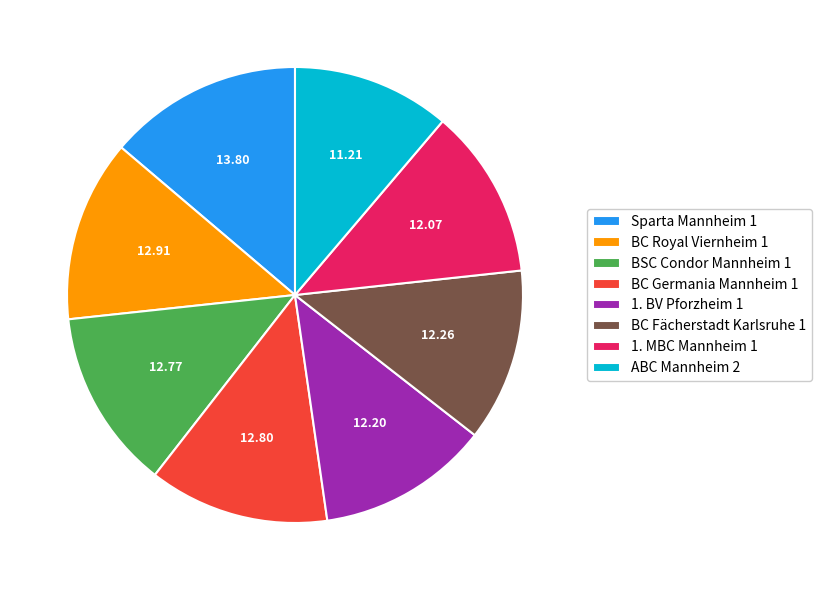

Combined, do BC Germania Mannheim 1 and BC Fächerstadt Karlsruhe 1 account for over 50%?

No